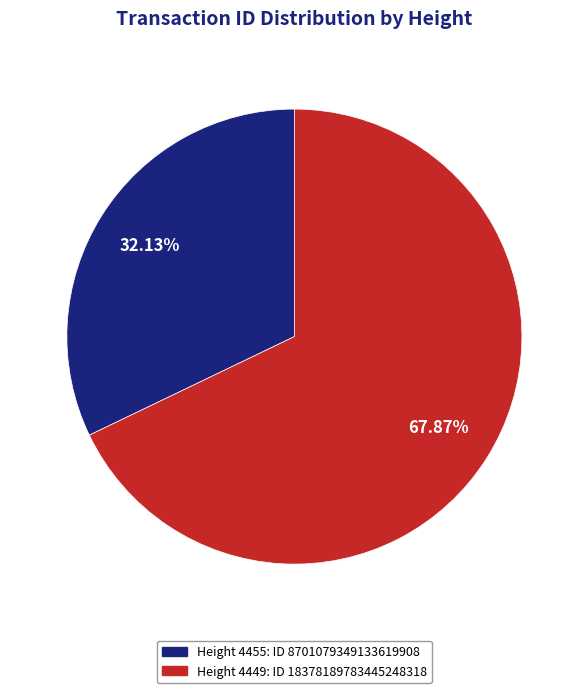

How many segments does this pie chart have?

2